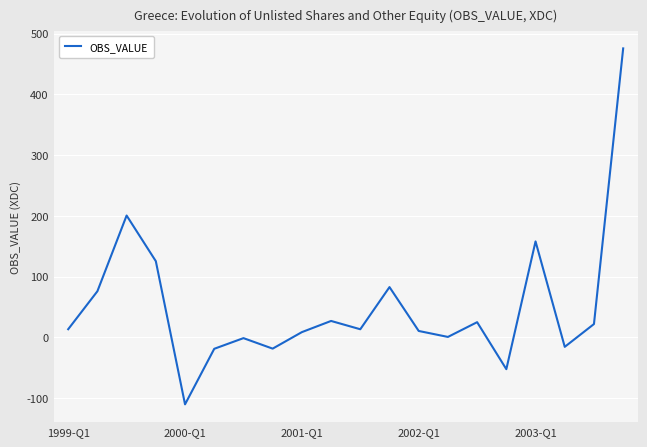

What is the difference between the maximum and minimum values?

586.2